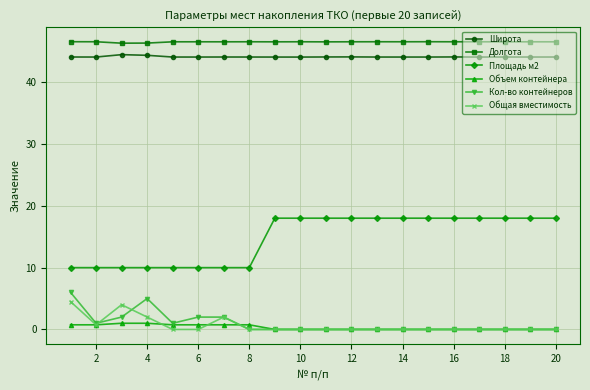

What is the value of the Широта point at the 14th from the left?

44.1